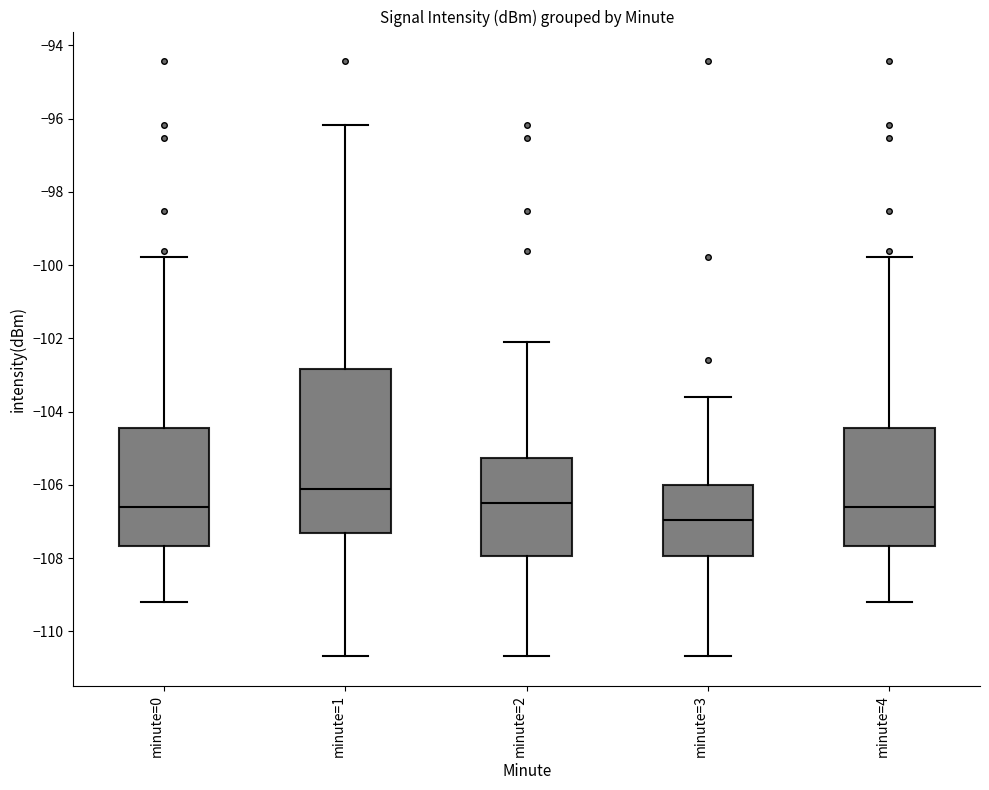

Where is the lower edge of the box for minute=4 on the y-axis? The values are not printed on the chart, so give them approximately, as read against the axis.

-107.6